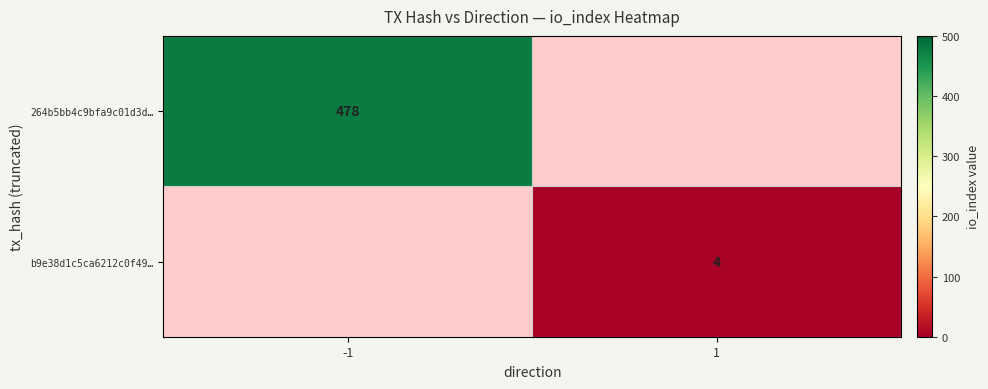

Which label corresponds to the largest value in the chart?

-1